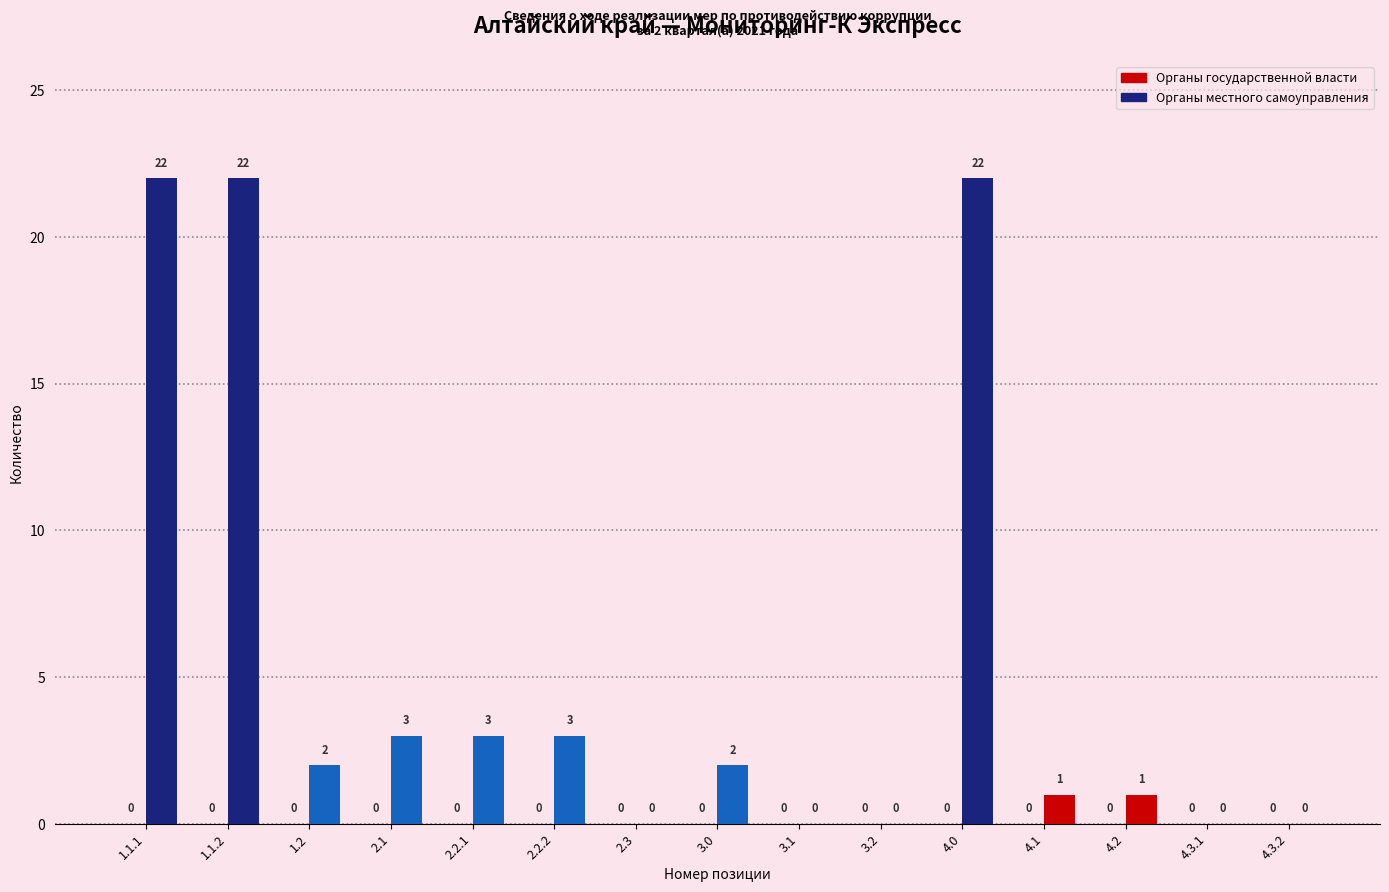

The chart shows a value of 0 at 4.3.1. True or false?

True